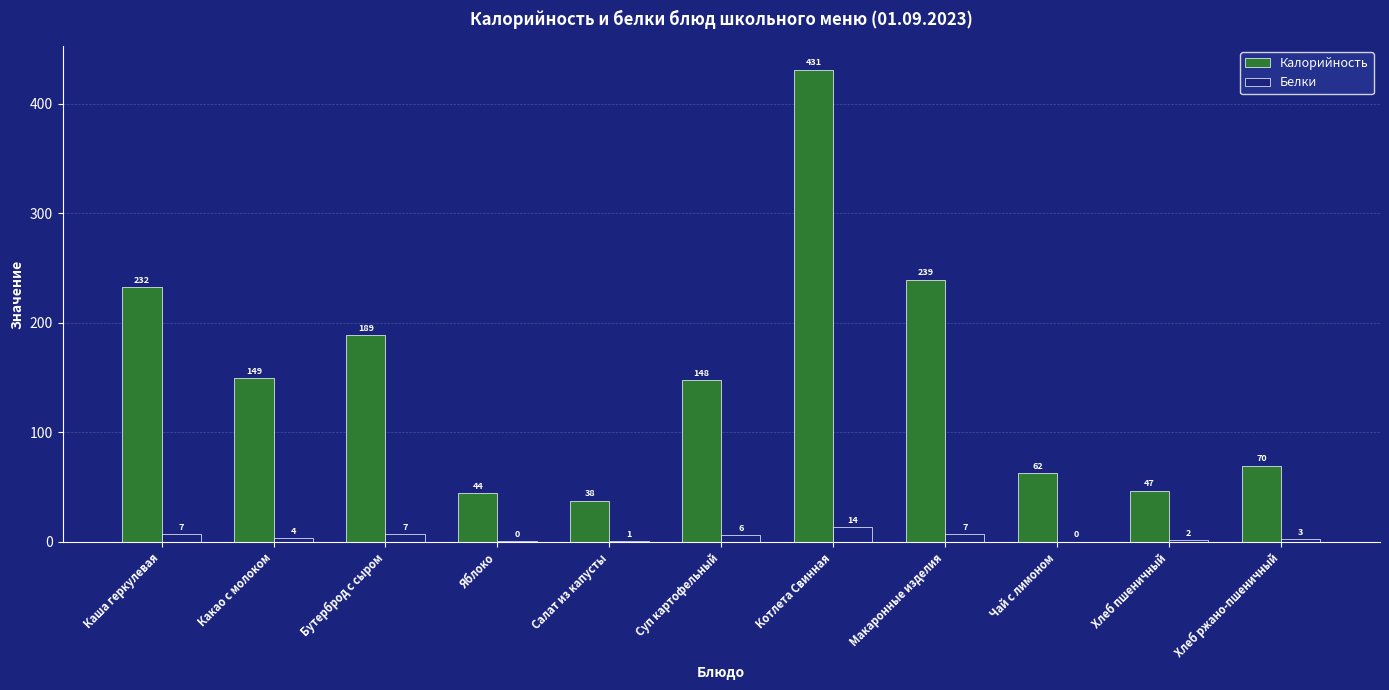

What is the maximum value for Калорийность?

431.1